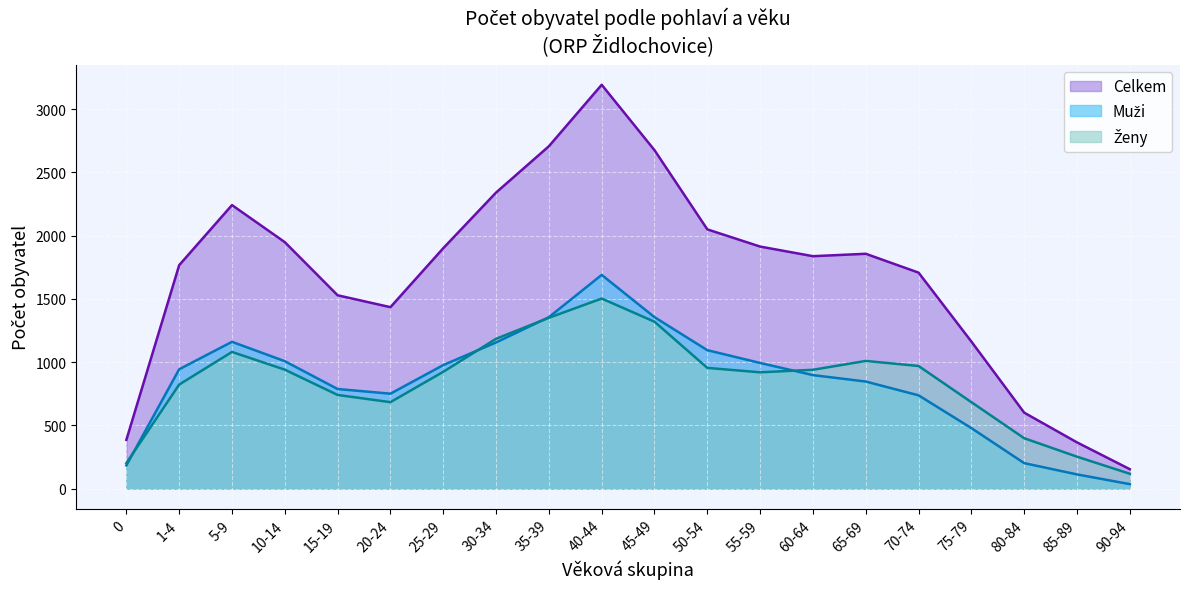

True or false: Ženy and Celkem cross at least once.

False